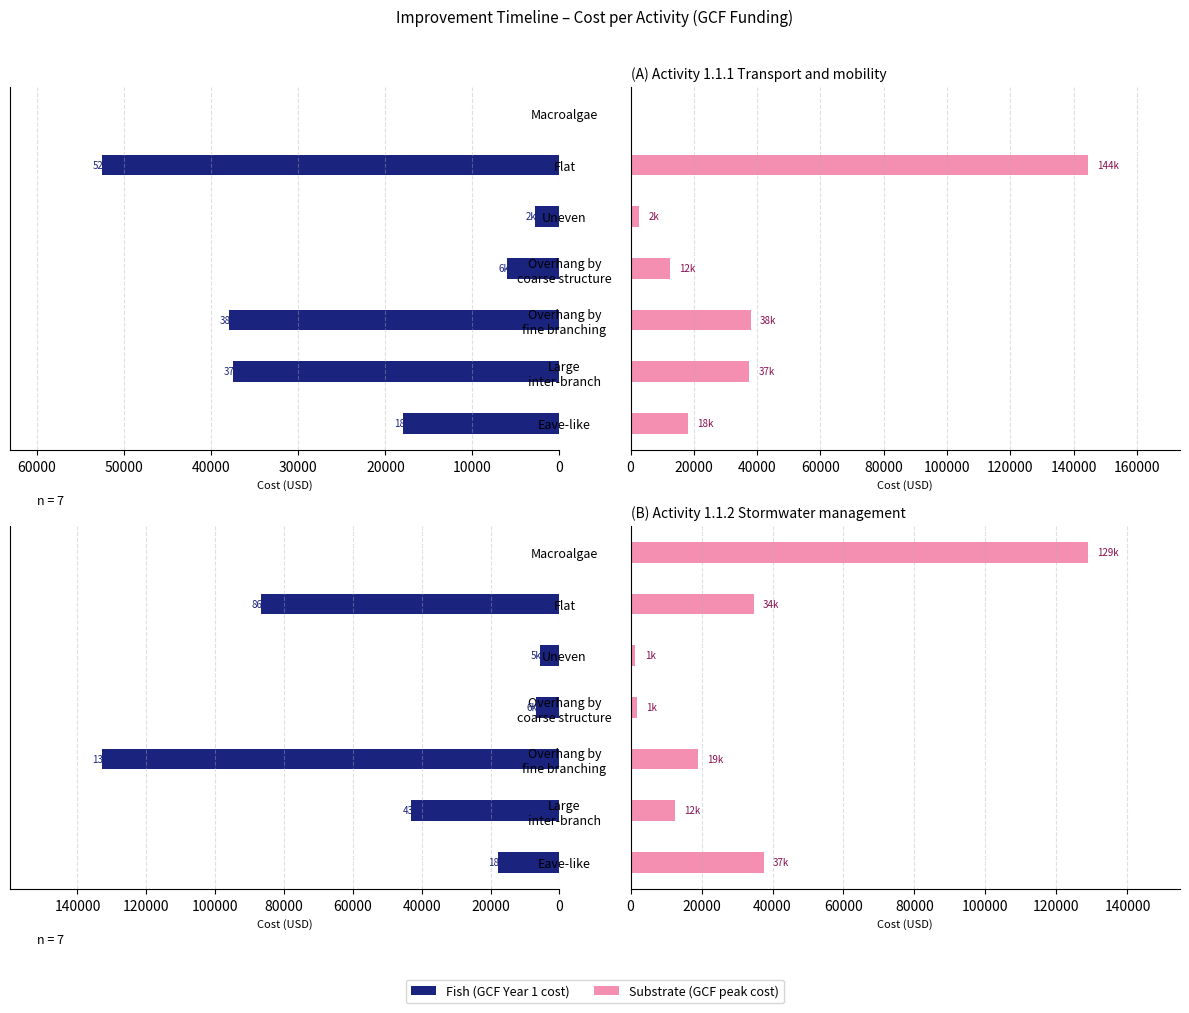

Is it true that Substrate equals 9284 at 20000?

False